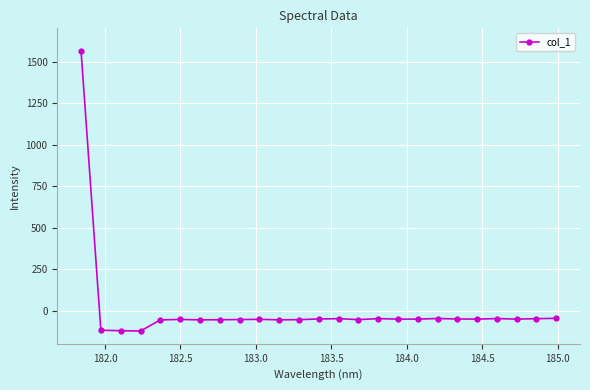

Is this an area chart (filled region under the line)?

No